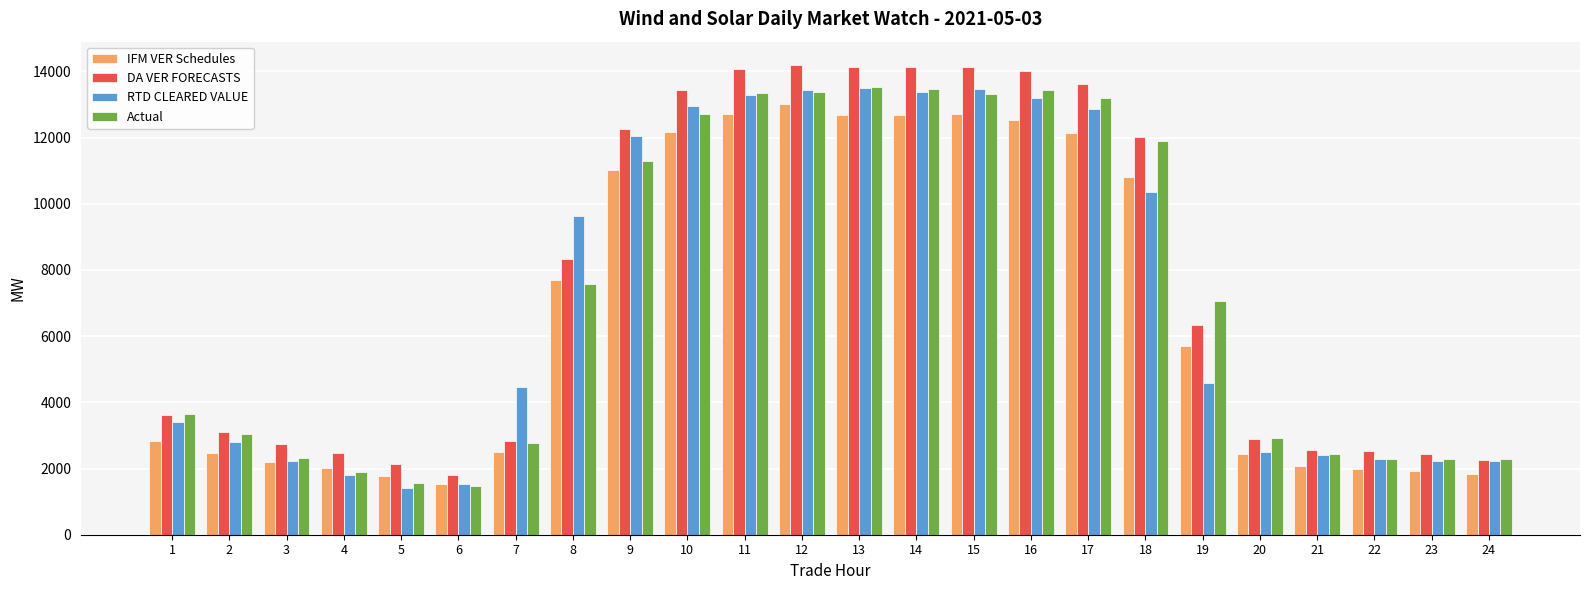

True or false: RTD CLEARED VALUE has a value of 783.1 at 24.

False